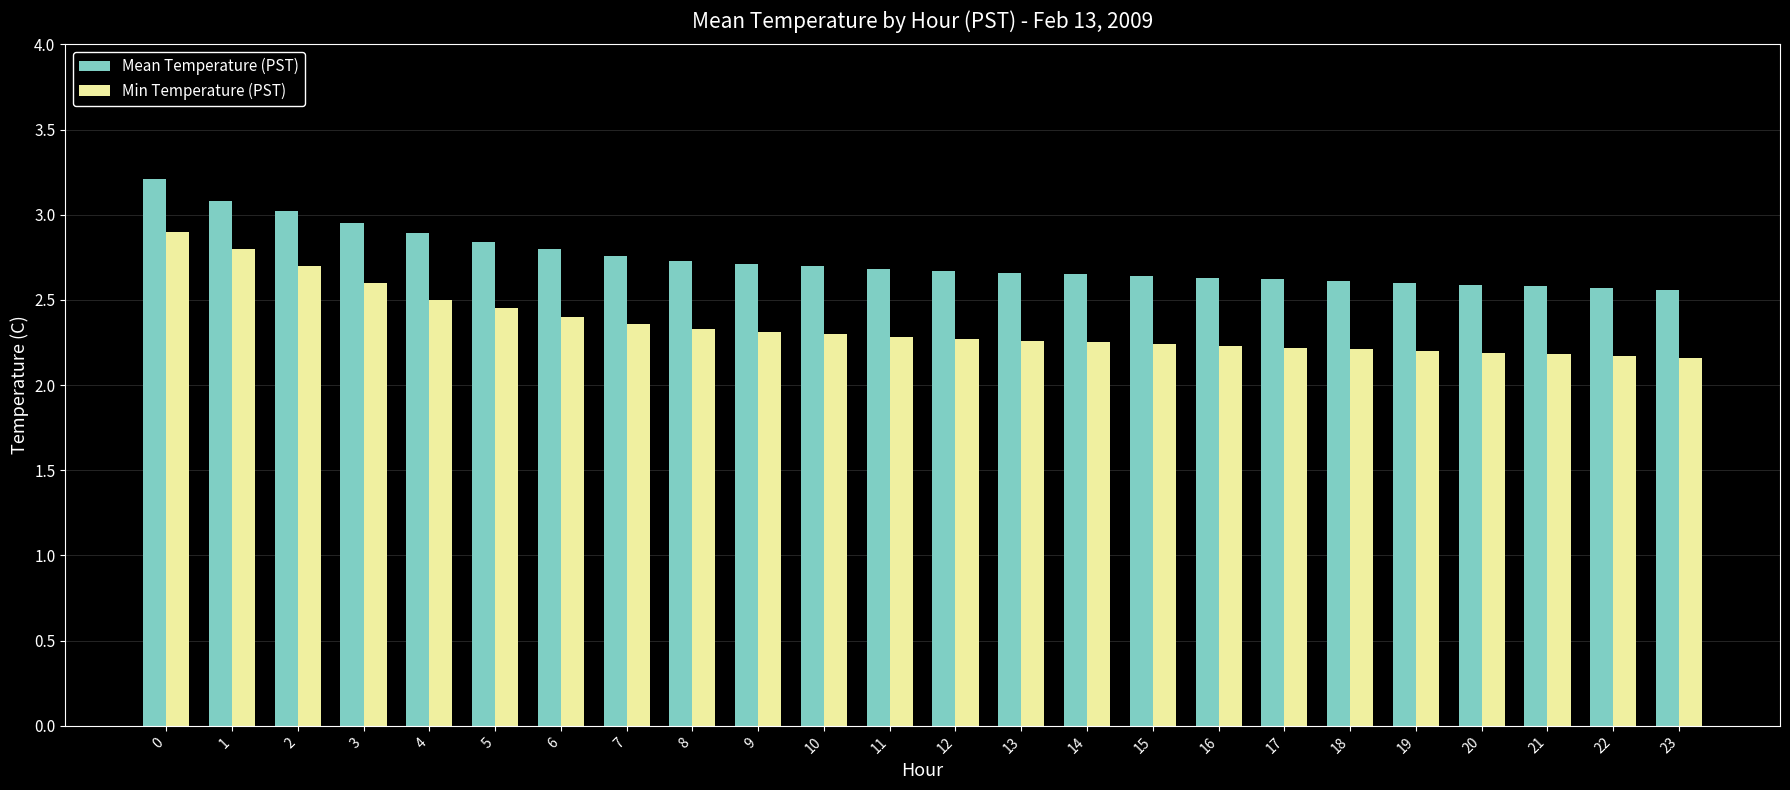

Which series has the widest spread of values?

Min Temperature (PST)